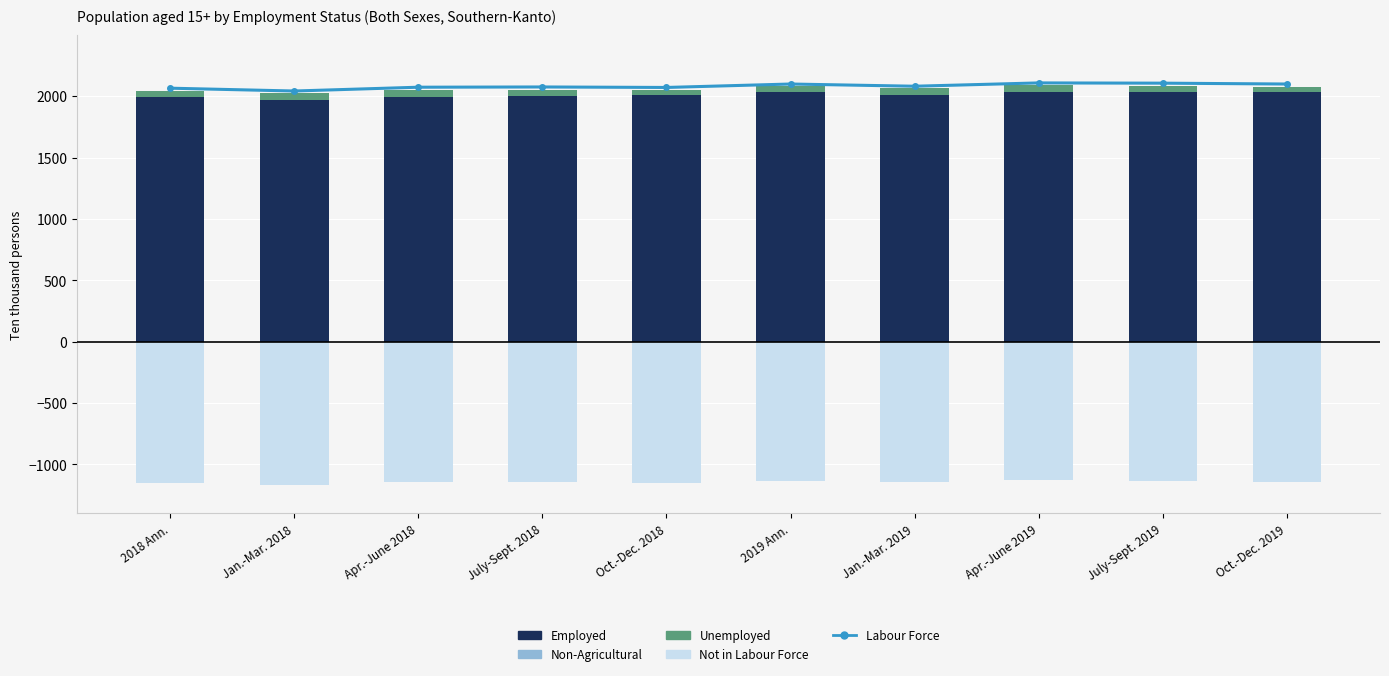

What is the value of the Unemployed bar at the 7th from the left?

50